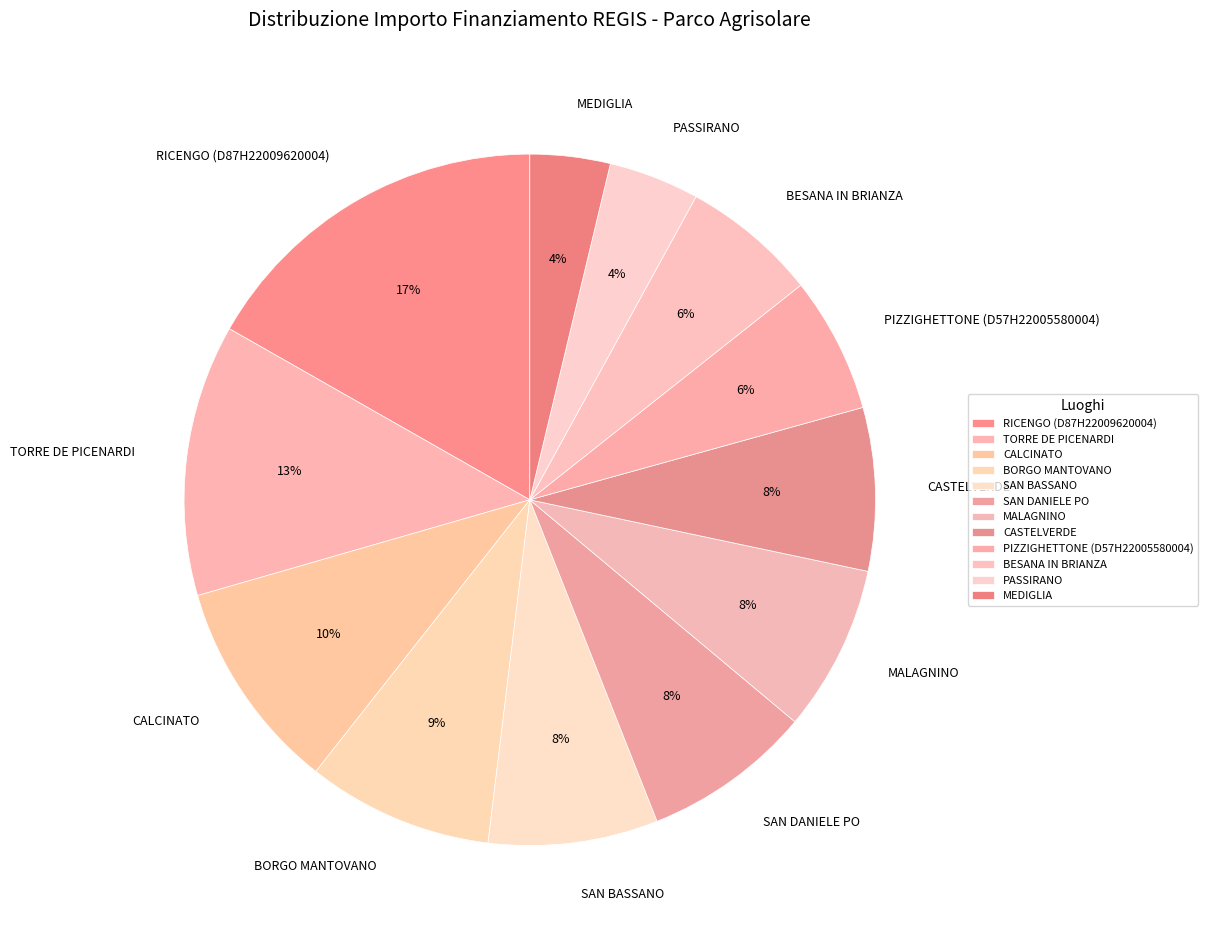

Between BORGO MANTOVANO and MALAGNINO, which is larger?

BORGO MANTOVANO